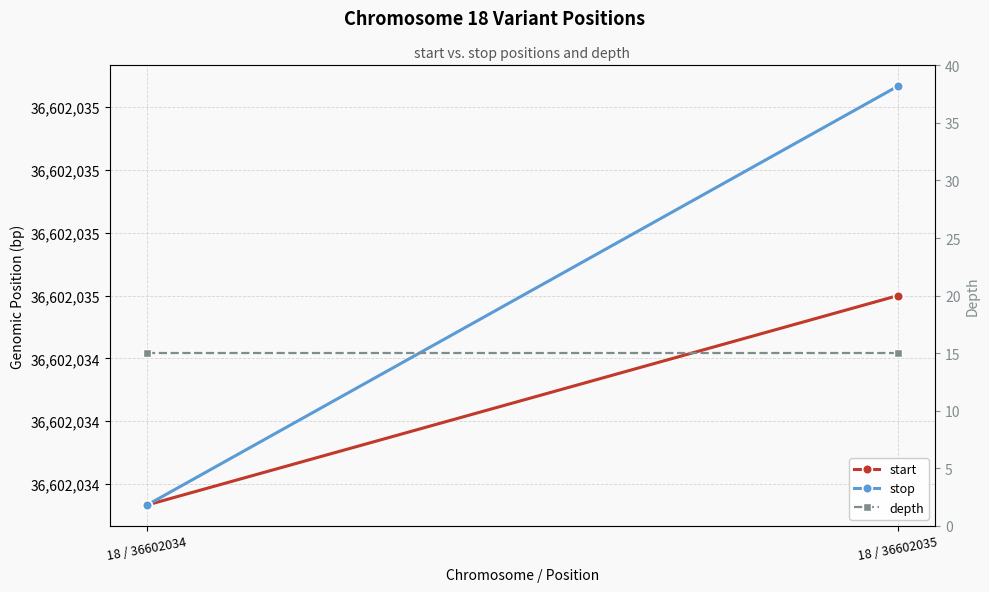

At which category does the chart reach its peak across all series?

18 / 36602035